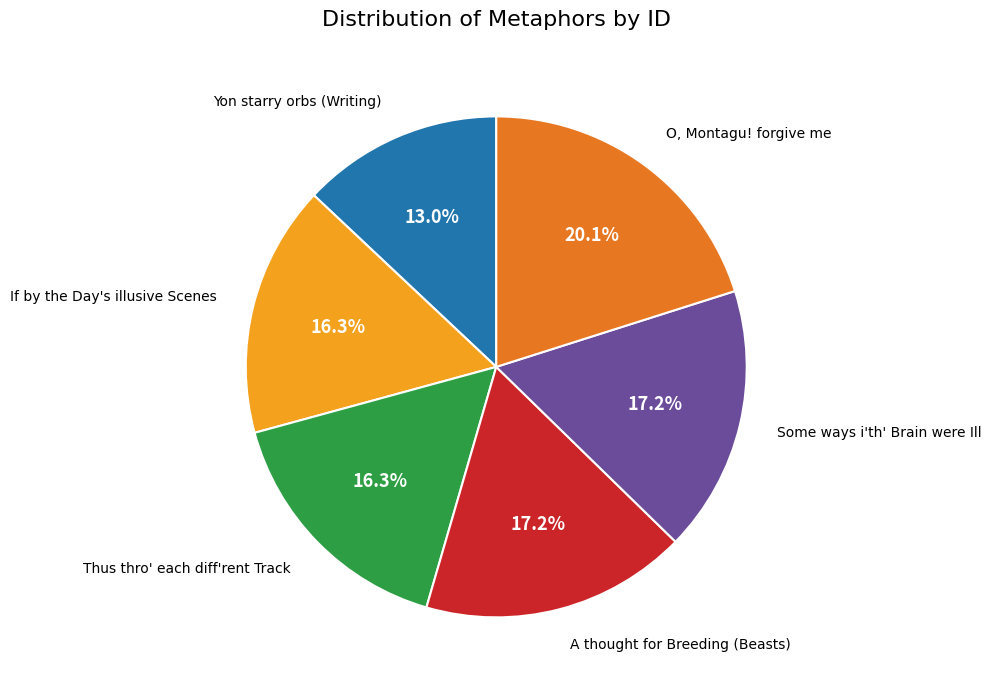

Does Some ways i'th' Brain were Ill account for over 50% of the chart?

No